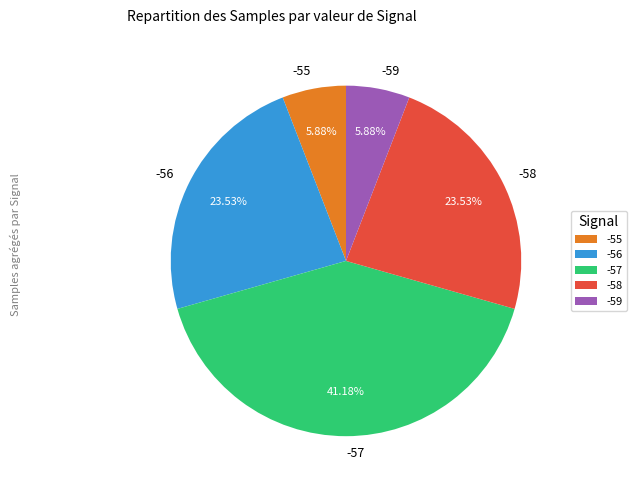

Approximately how many times larger is the value at -57 compared to -55?

7.0